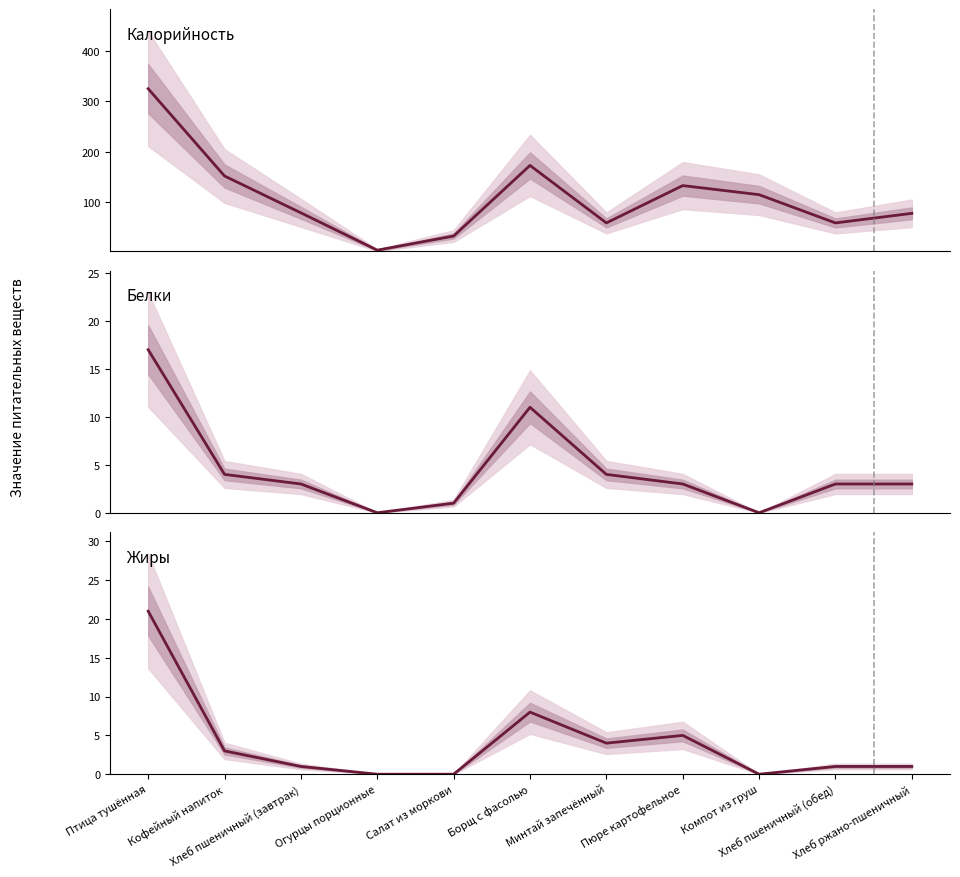

What is the value of the Жиры point at the 3rd from the left?

1